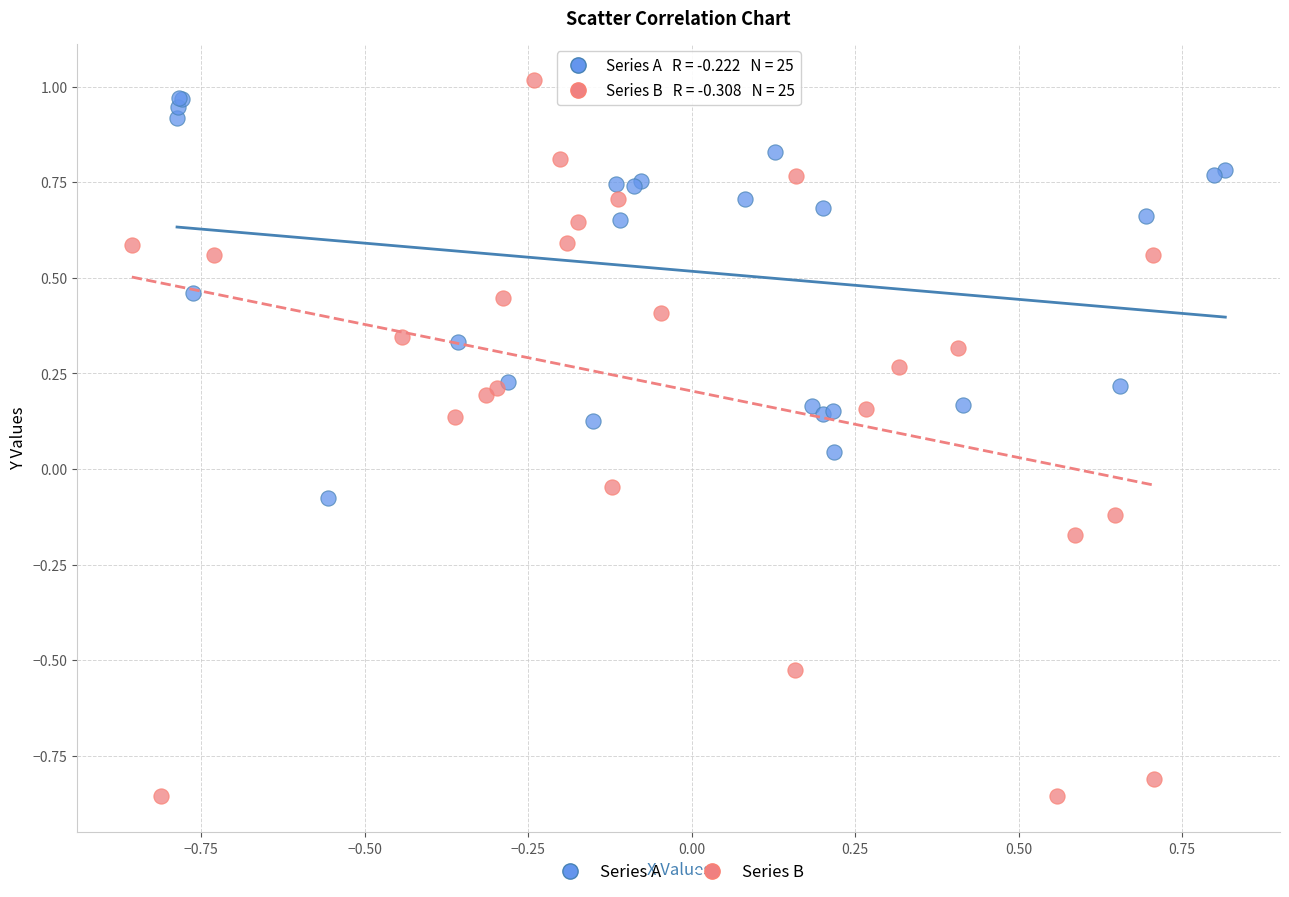

Which series reaches the minimum Y coordinate?

Series B